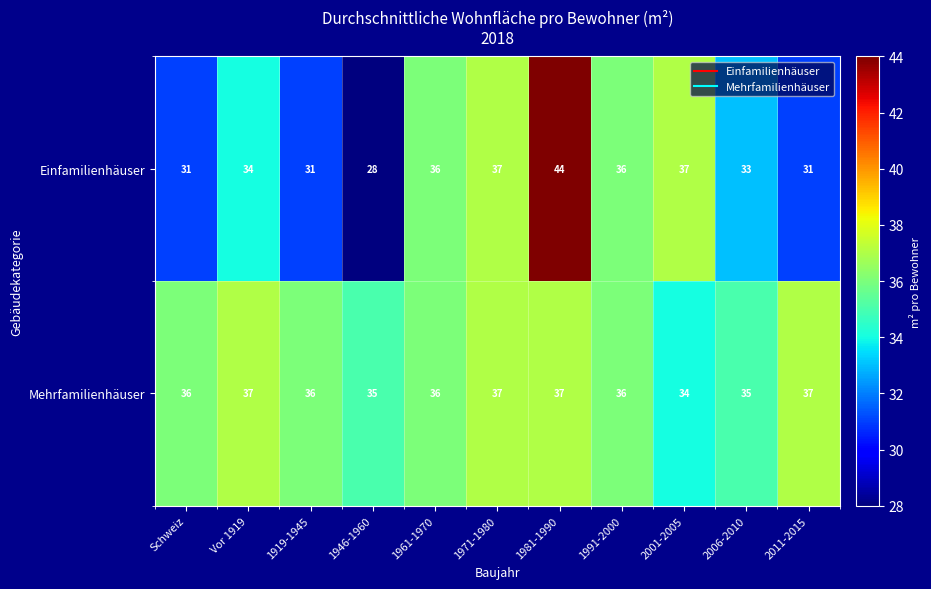

What is the sum of the Mehrfamilienhäuser values at 1971-1980 and 1946-1960?

72